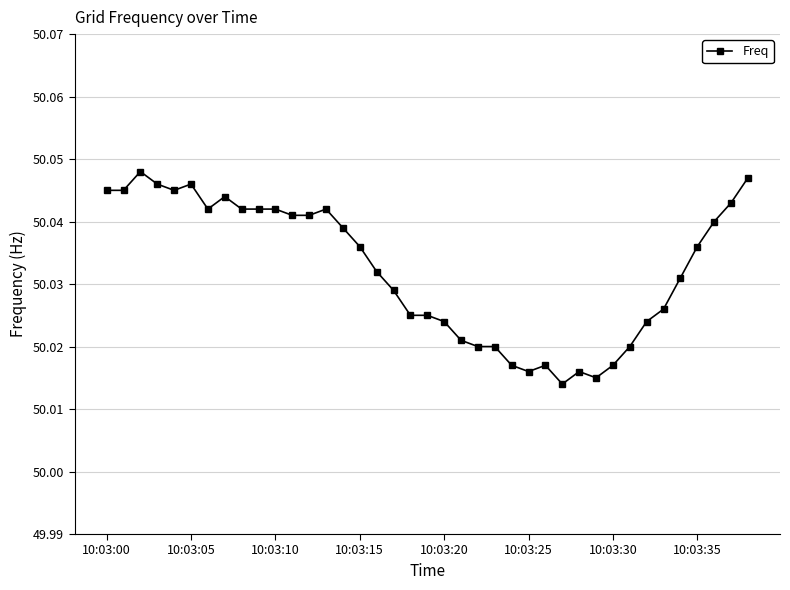

What is the sum of all values?

1951.3